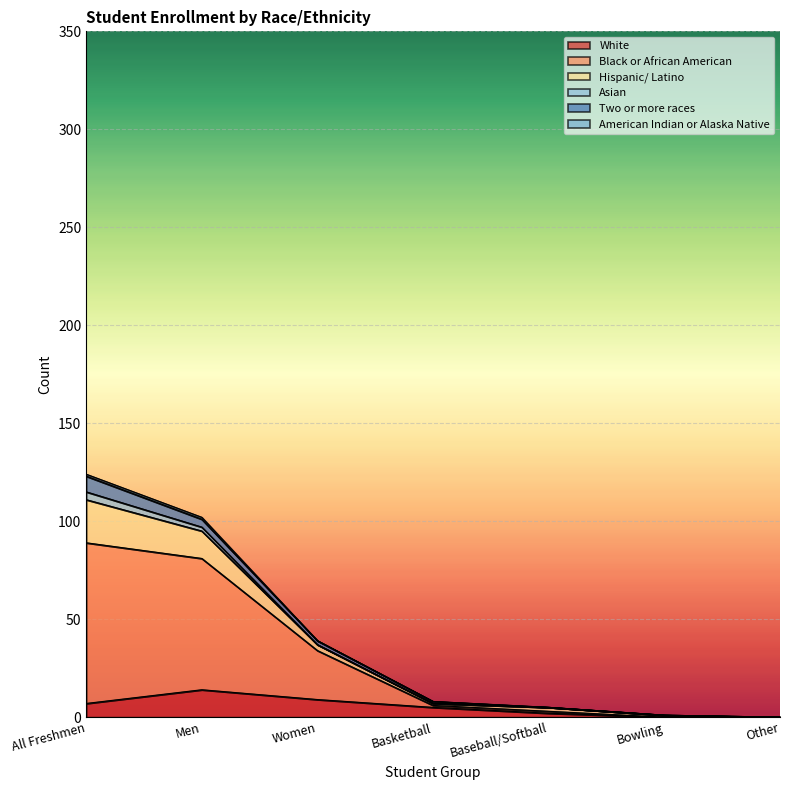

Between Women and Other, which series saw the biggest shift?

Black or African American